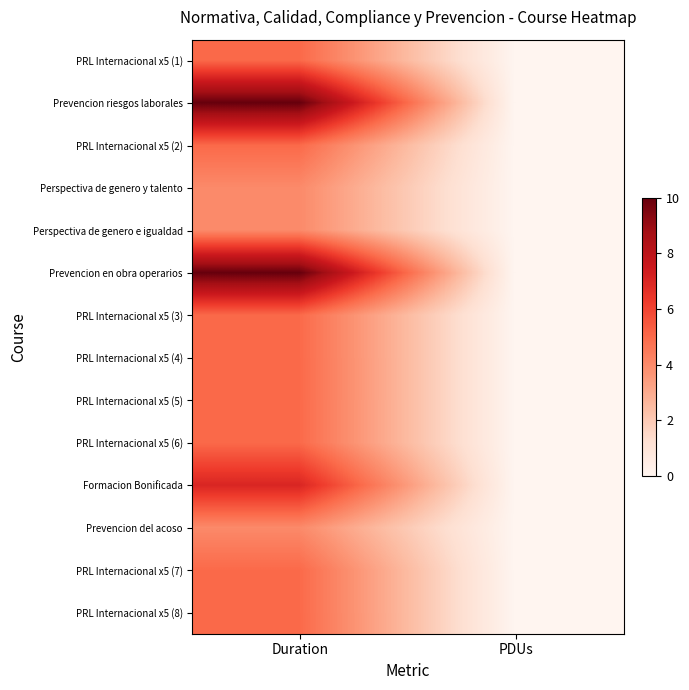

Reading left to right, extract all data points from this chart.

PRL Internacional x5 (1): Duration=5	PDUs=0
Prevencion riesgos laborales: Duration=10	PDUs=0
PRL Internacional x5 (2): Duration=5	PDUs=0
Perspectiva de genero y talento: Duration=4	PDUs=0
Perspectiva de genero e igualdad: Duration=4	PDUs=0
Prevencion en obra operarios: Duration=10	PDUs=0
PRL Internacional x5 (3): Duration=5	PDUs=0
PRL Internacional x5 (4): Duration=5	PDUs=0
PRL Internacional x5 (5): Duration=5	PDUs=0
PRL Internacional x5 (6): Duration=5	PDUs=0
Formacion Bonificada: Duration=7	PDUs=0
Prevencion del acoso: Duration=4	PDUs=0
PRL Internacional x5 (7): Duration=5	PDUs=0
PRL Internacional x5 (8): Duration=5	PDUs=0